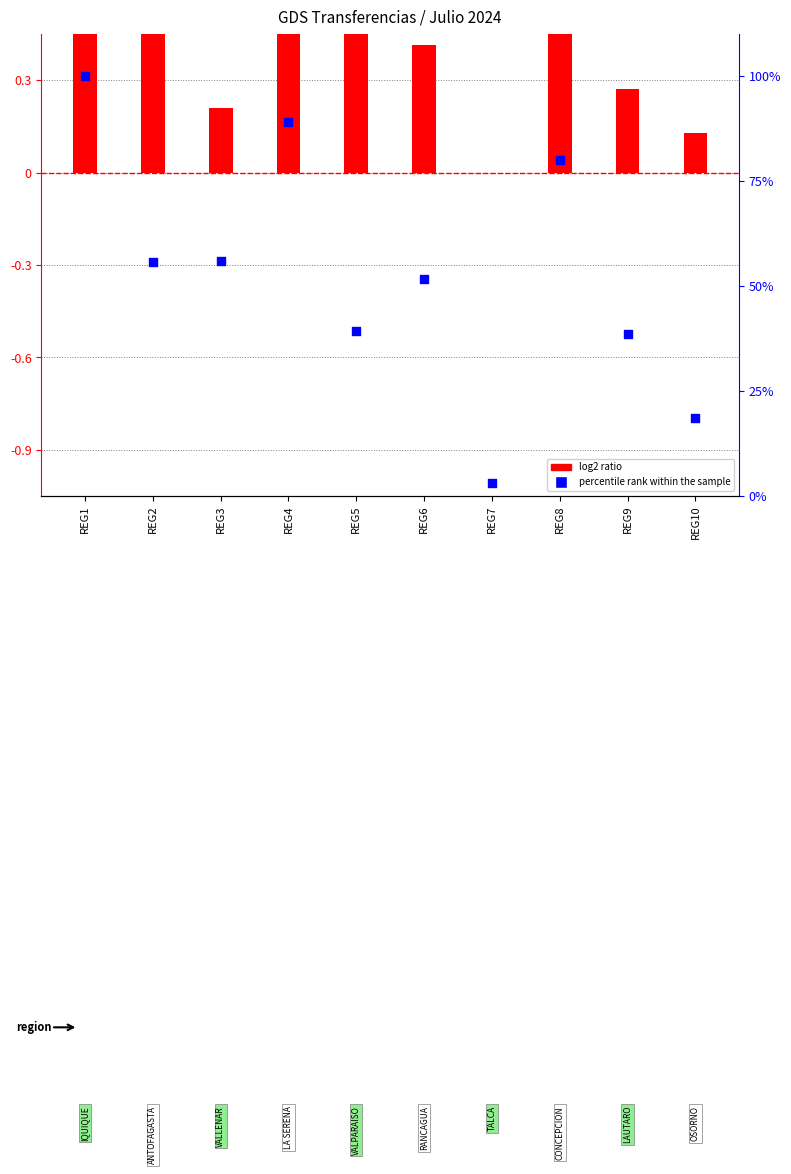

What are all the series names shown in the legend?

log2 ratio, percentile rank within the sample